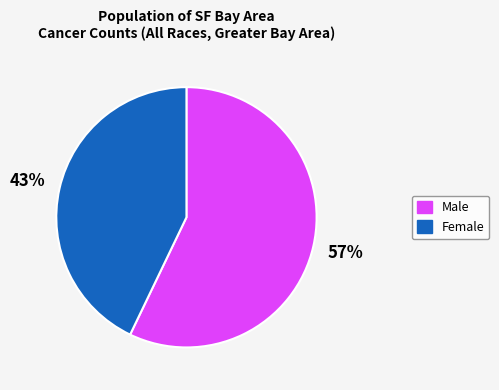

True or false: Male accounts for 46% of the total.

False